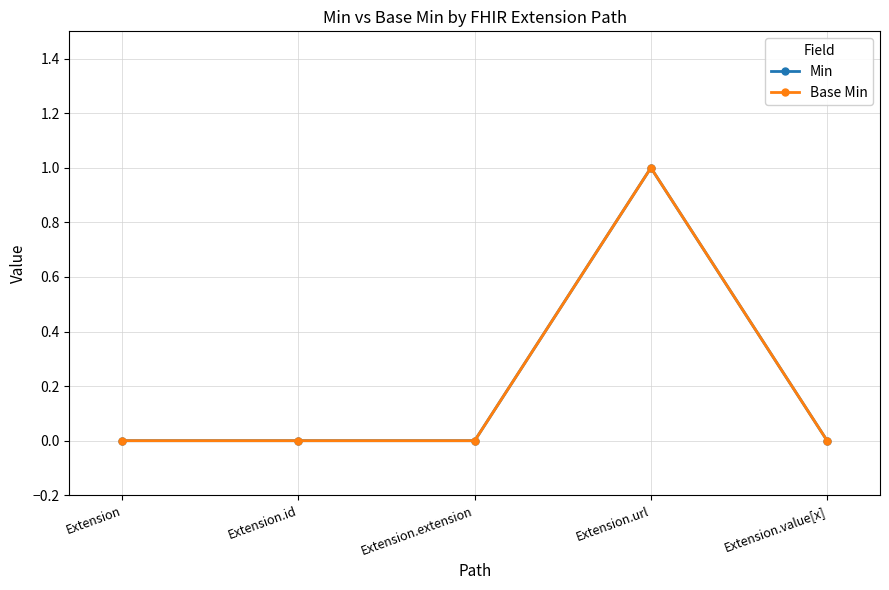

Where is Min nearest to the value 0?

Extension